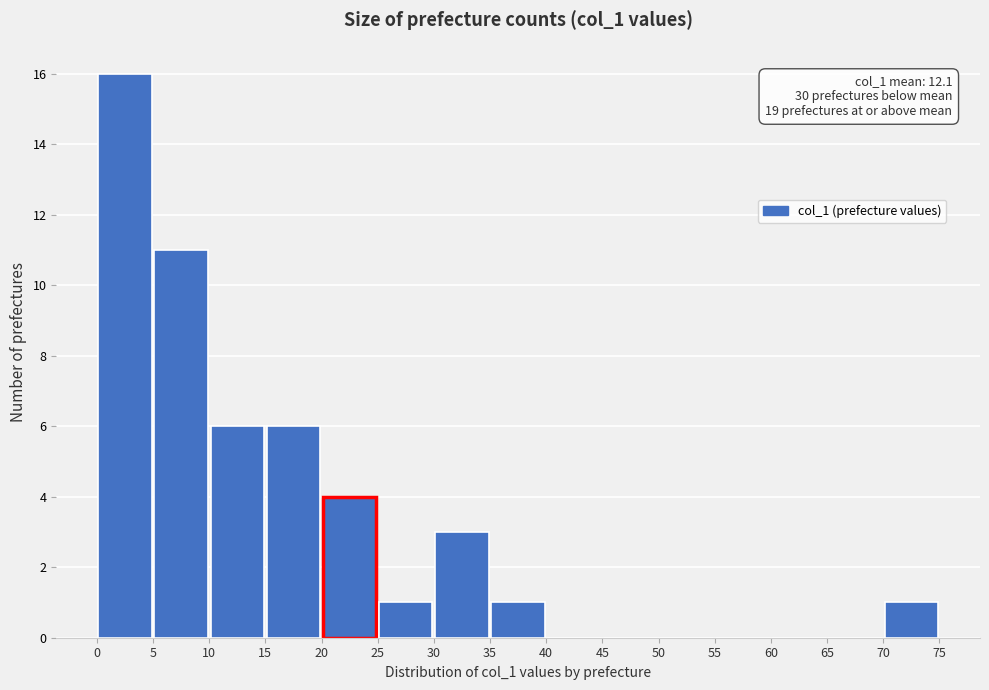

Which range on the x-axis has the tallest bar?

0 to 5